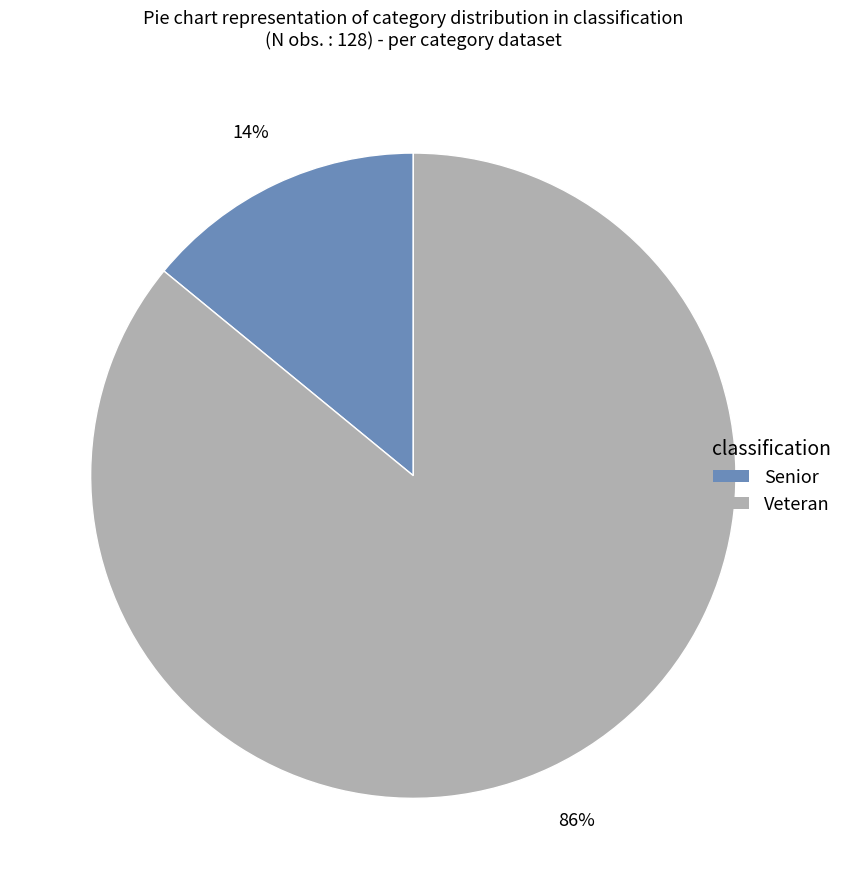

Is there a majority slice in this chart?

Yes